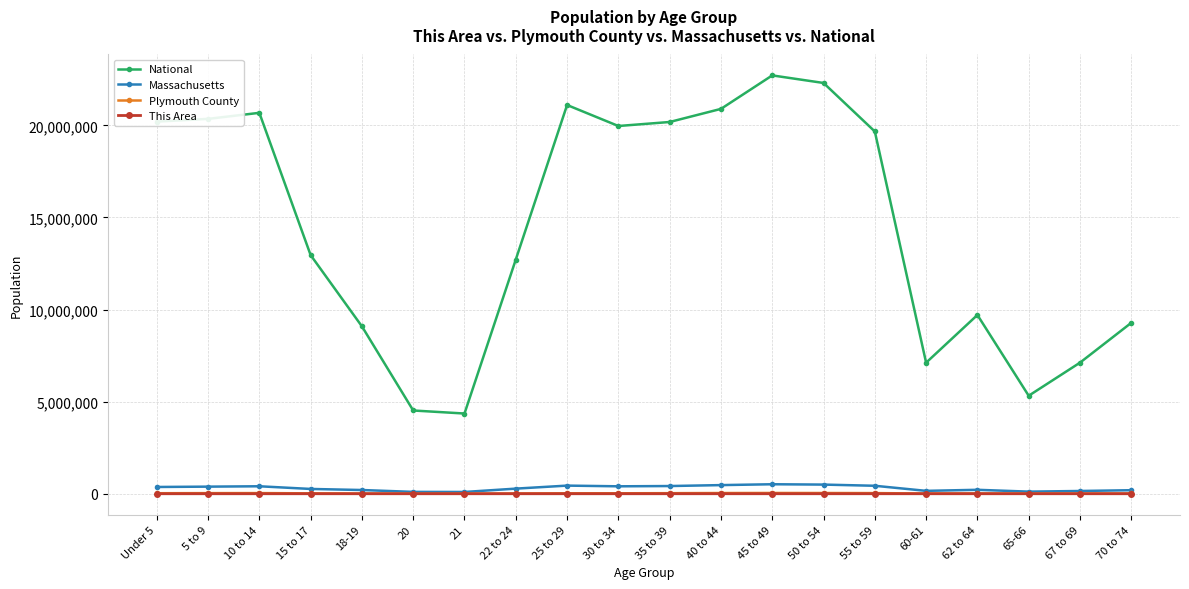

What is the highest value of the National series?

22708591